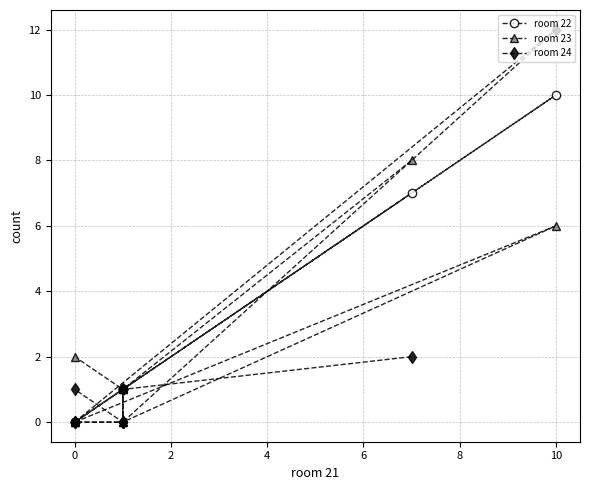

True or false: room 23 and room 22 cross at least once.

False